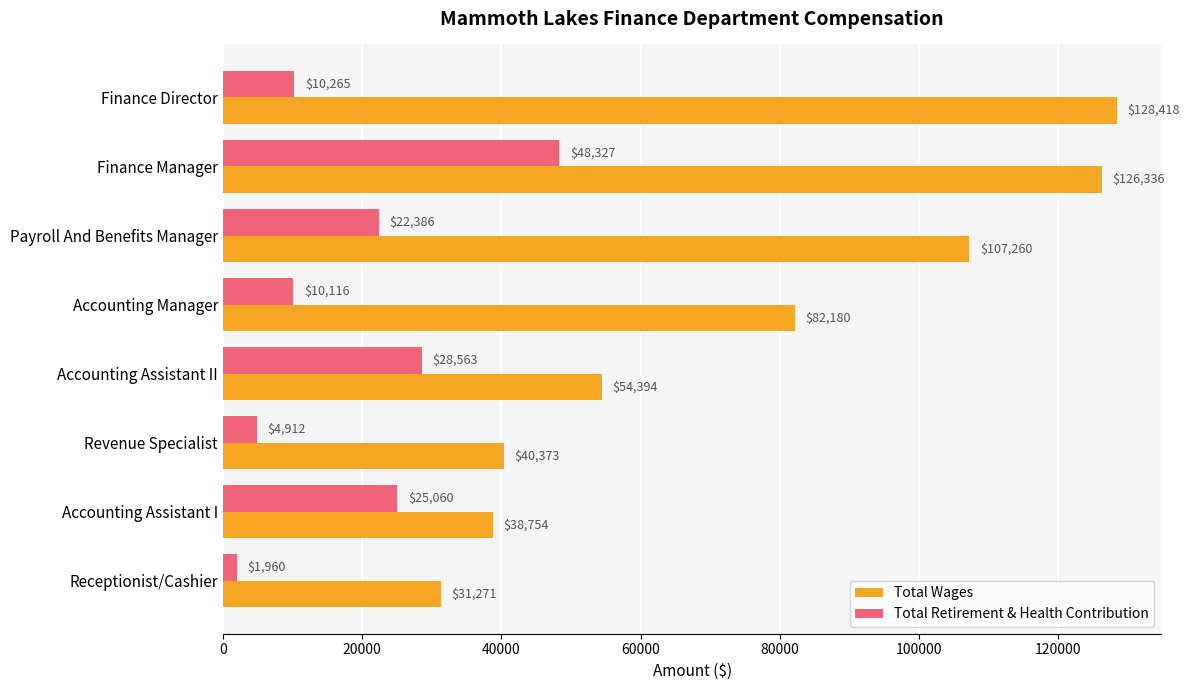

The Total Retirement & Health Contribution series shows 4912 at Revenue Specialist. True or false?

True